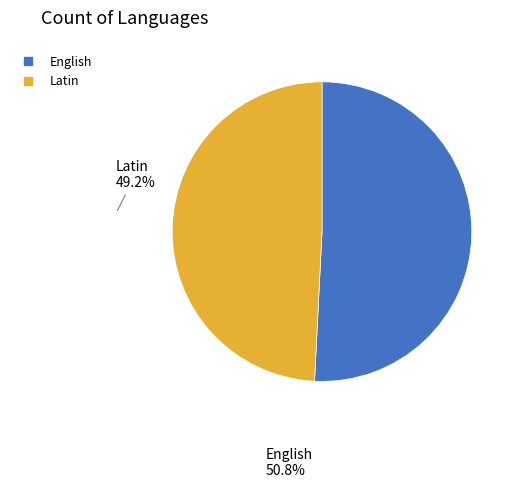

Approximately how many times larger is the value at English compared to Latin?

1.0